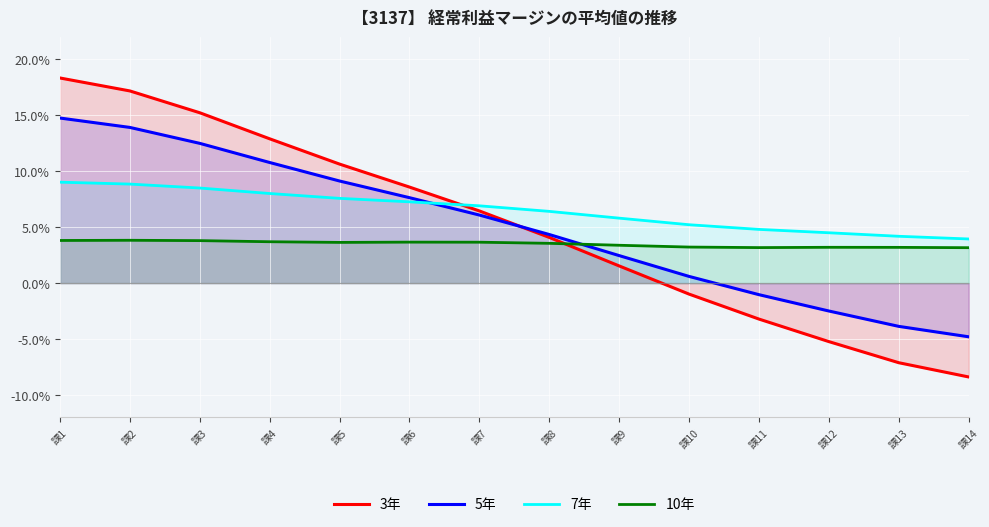

What is the difference between the maximum and second lowest values in the 10年 series?

0.7